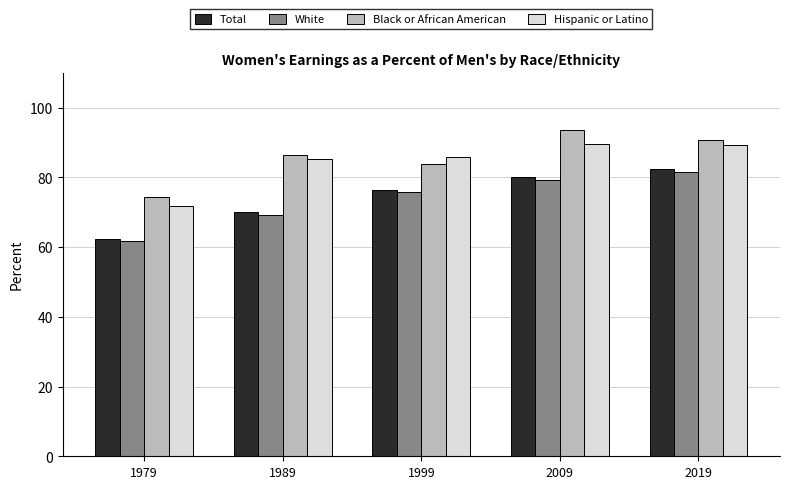

Is it true that Hispanic or Latino equals 85.7 at 1999?

True